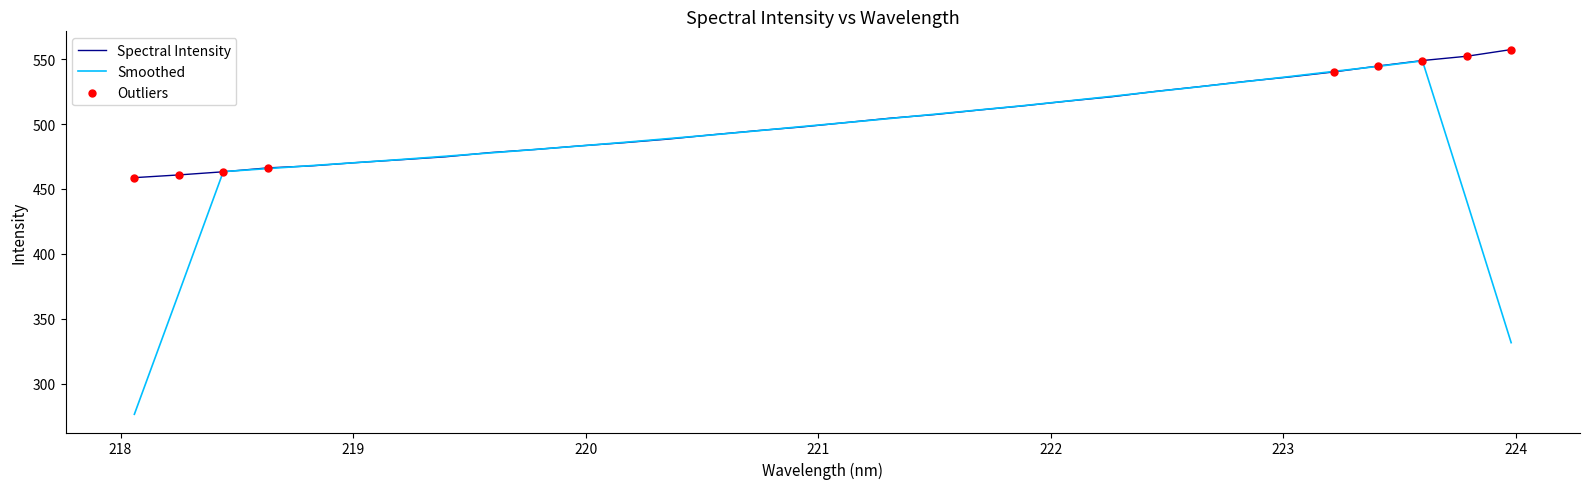

What is the maximum value for Smoothed?

548.6